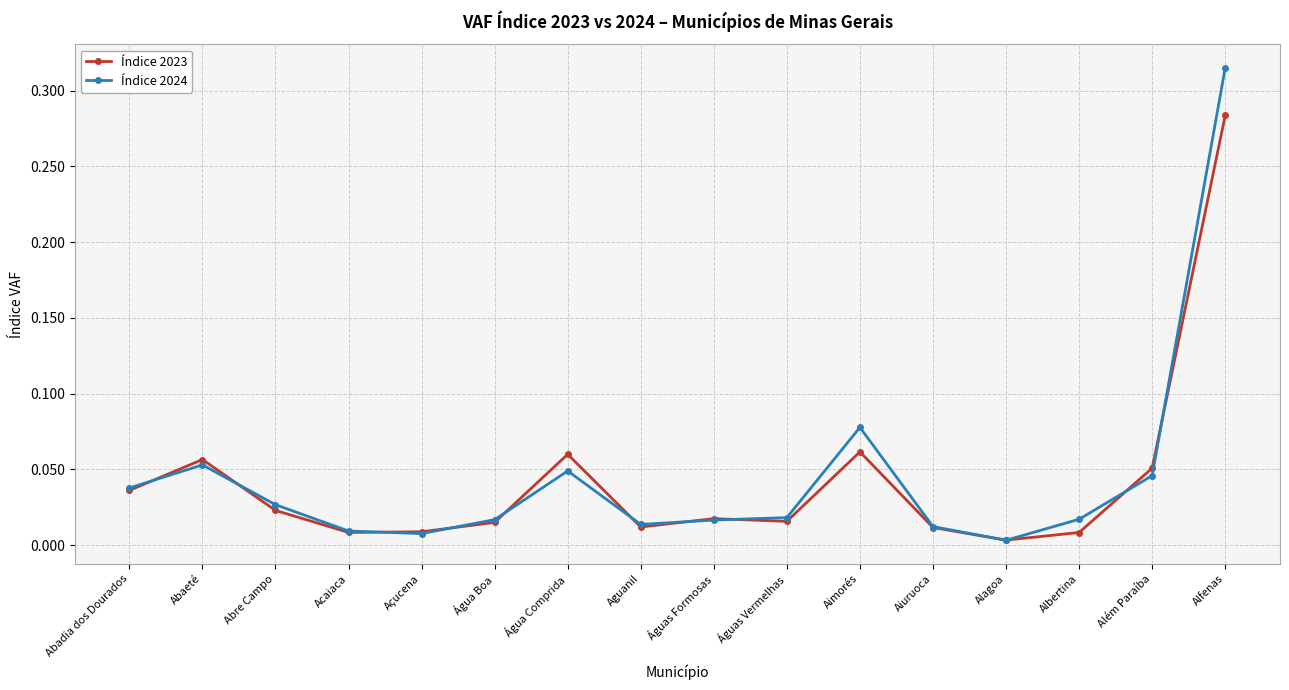

Does the chart display data point markers on the line(s)?

Yes